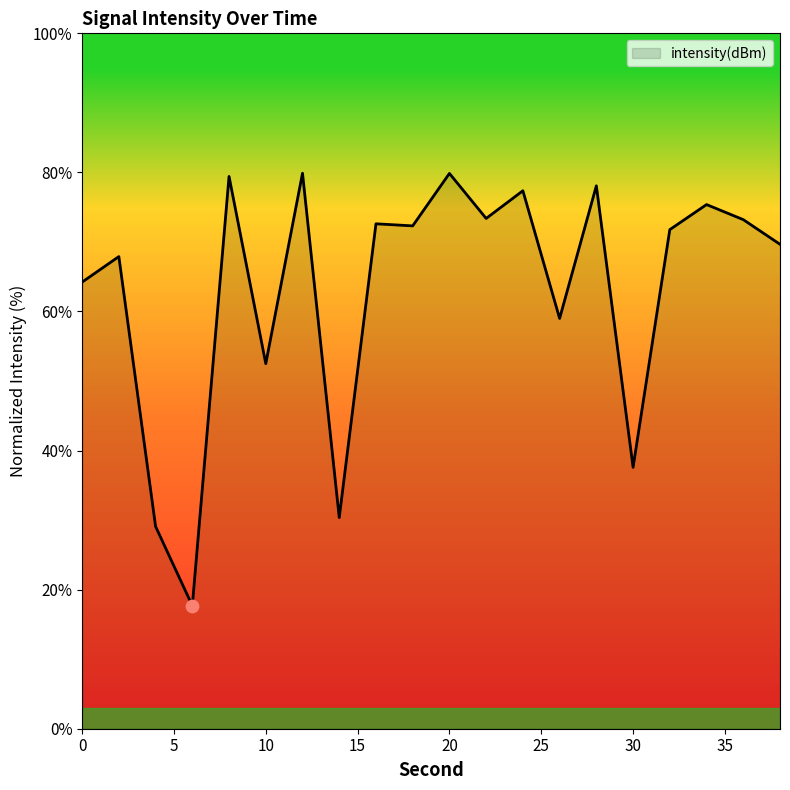

What is the smallest value displayed?

17.7